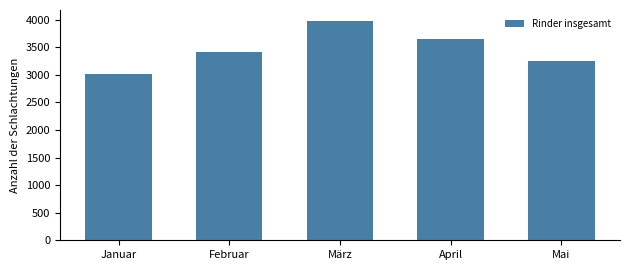

What is the change in value from Januar to Mai?

+238